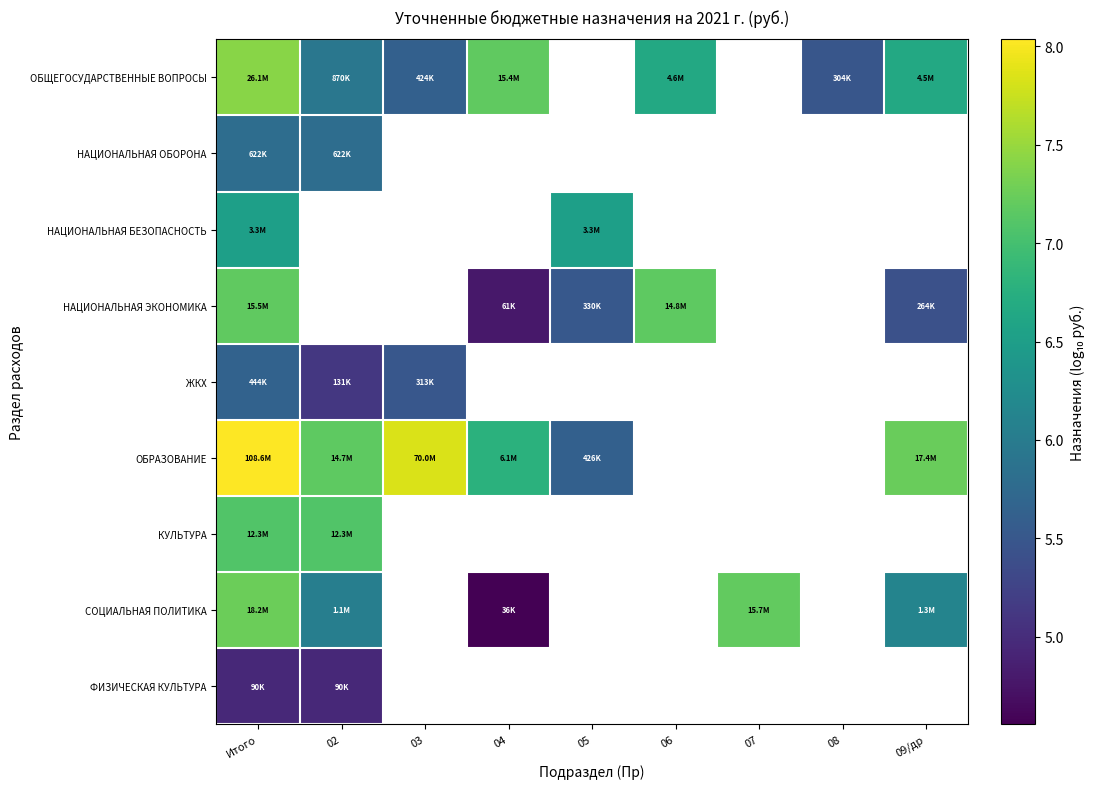

How many categories are shown in the chart?

9